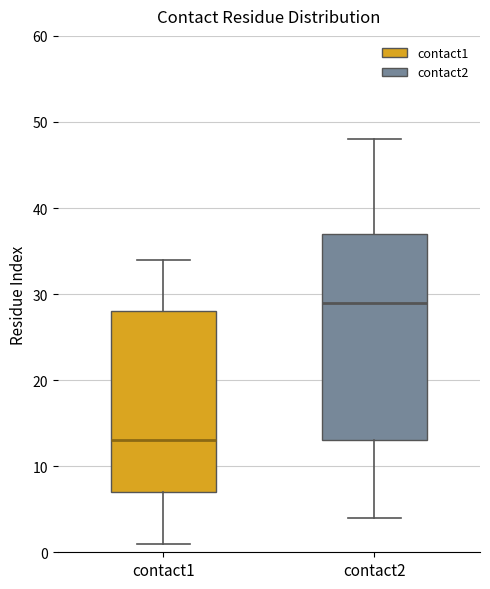

Which box has the highest median line?

contact2